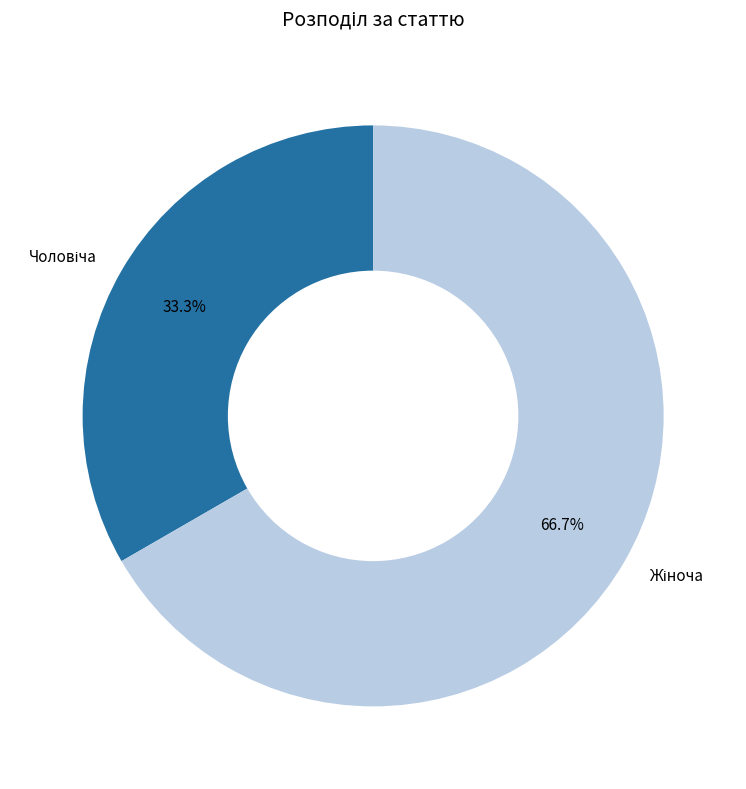

Is there a majority slice in this chart?

Yes